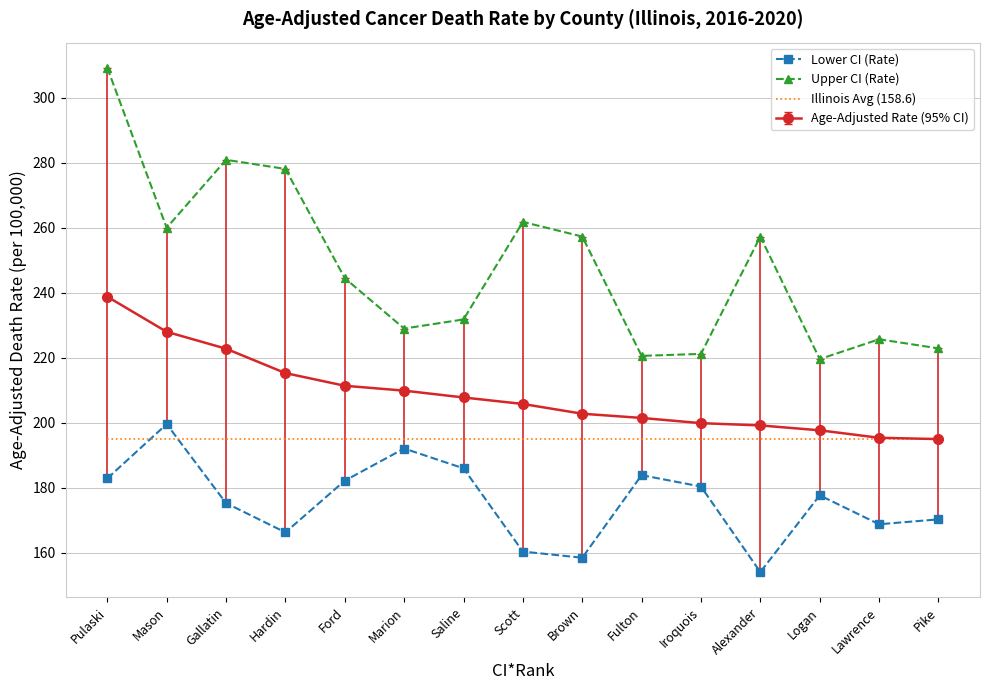

List the series in order of their overall mean, highest first.

Upper CI (Rate), Age-Adjusted Rate (95% CI), Illinois Avg (158.6), Lower CI (Rate)